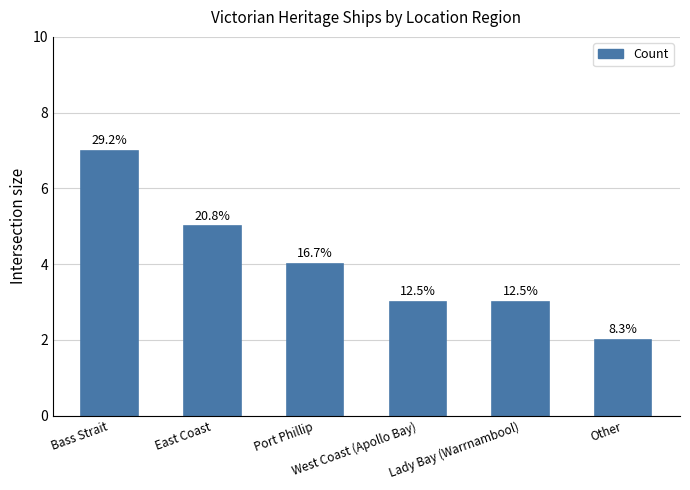

Reading left to right, transcribe all the data shown in this chart.

7	5	4	3	3	2